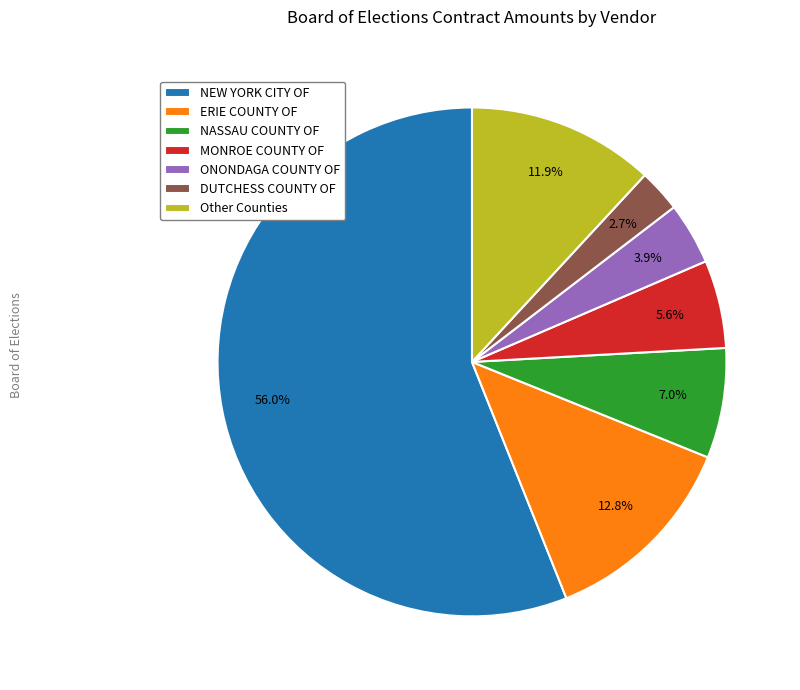

Rank the categories by value from highest to lowest.

NEW YORK CITY OF, ERIE COUNTY OF, Other Counties, NASSAU COUNTY OF, MONROE COUNTY OF, ONONDAGA COUNTY OF, DUTCHESS COUNTY OF